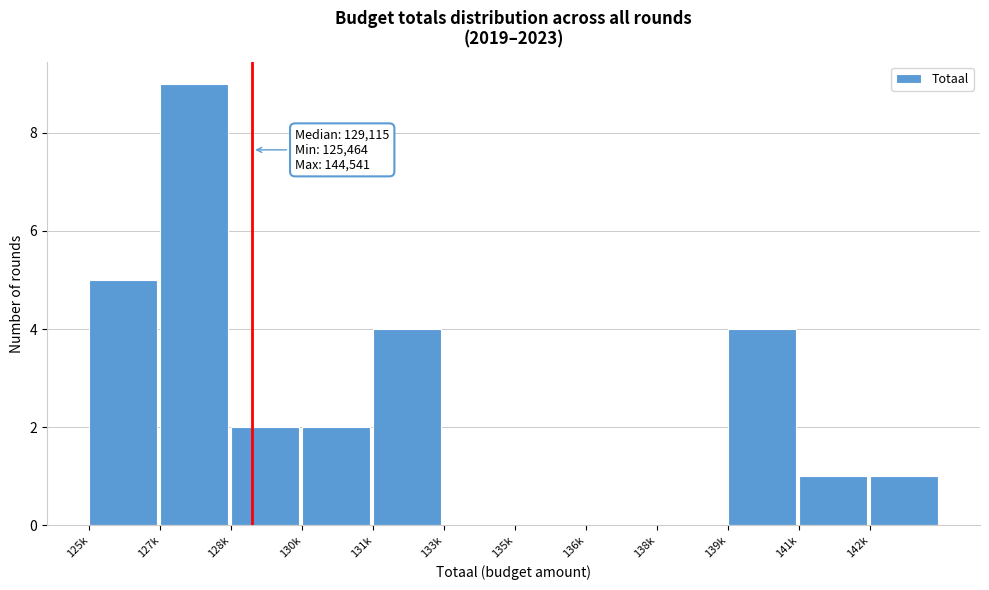

Reading right to left, what are all the values shown in this chart?

142k=1	141k=1	139k=4	138k=0	136k=0	135k=0	133k=0	131k=4	130k=2	128k=2	127k=9	125k=5